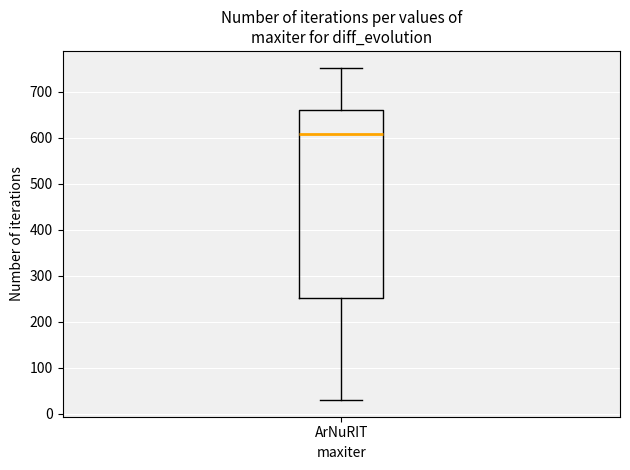

Read this box plot against the y-axis: the position of the median line, the range covered by the box, and the ends of both whiskers. The values are not printed on the chart, so give them approximately, as read against the axis.

median 610, box 250 to 660, whiskers 30 to 750